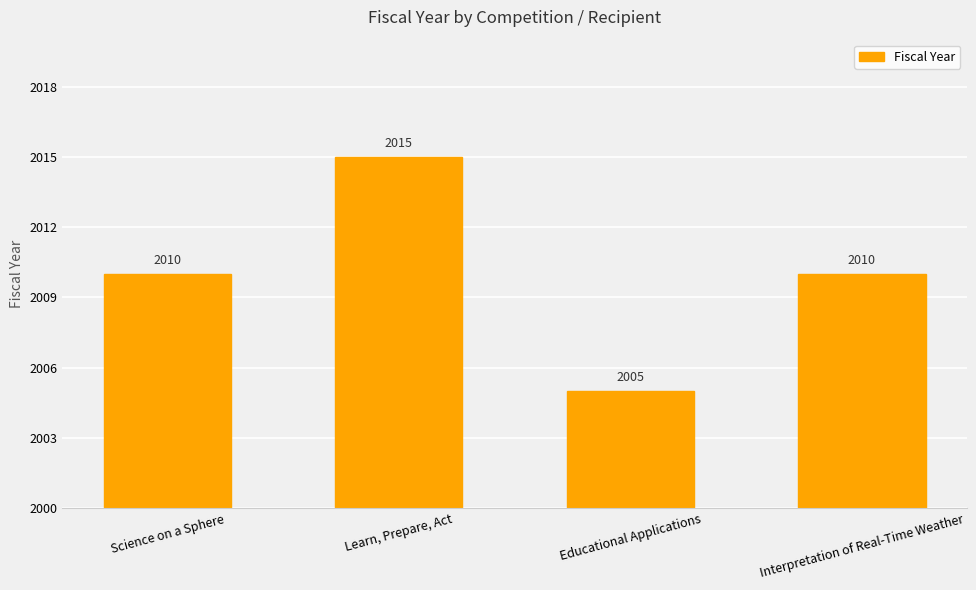

What is the change in value from Science on a Sphere to Educational Applications?

-5